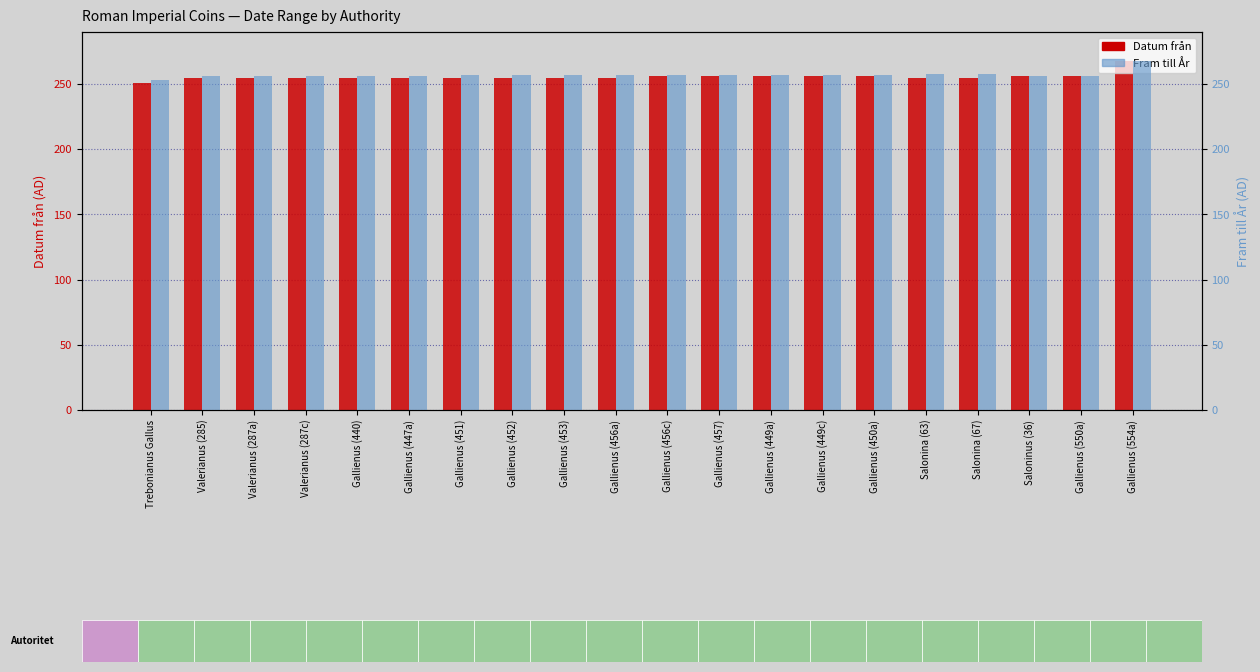

At which label does Datum från reach its peak?

Gallienus (554a)